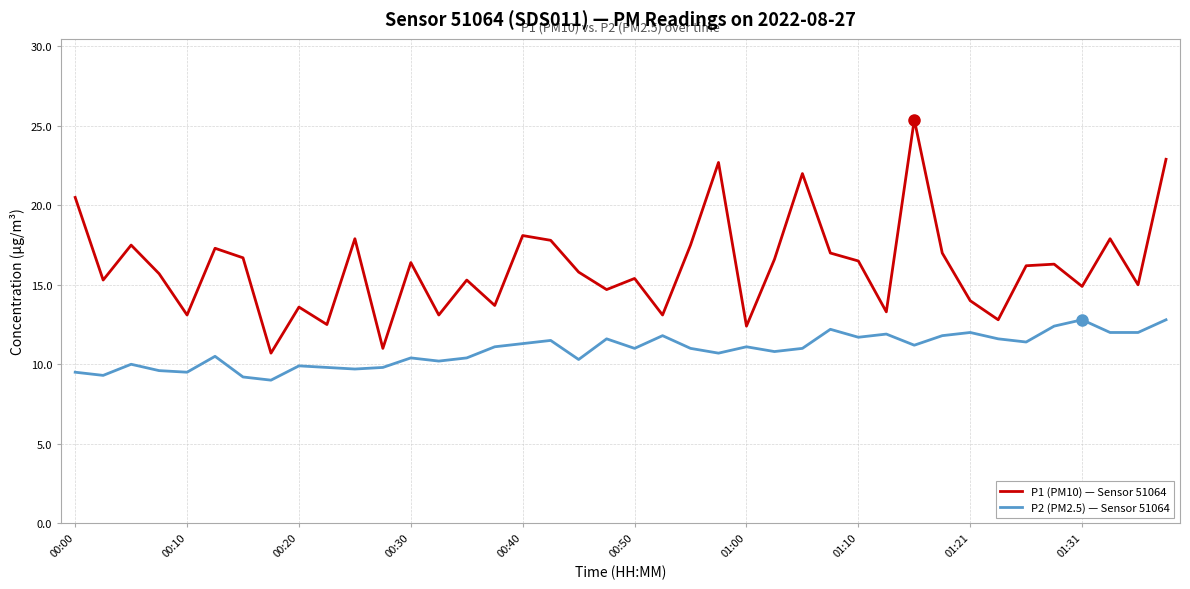

How many values in the P1 (PM10) — Sensor 51064 series exceed 16?

20